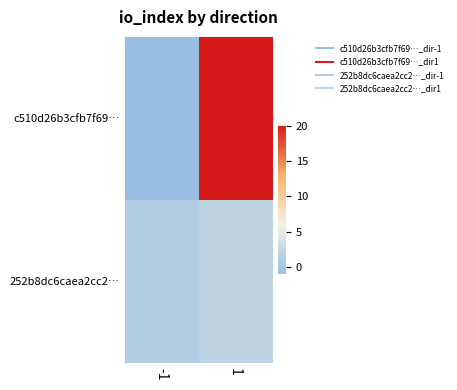

Which label corresponds to the largest value in the chart?

1